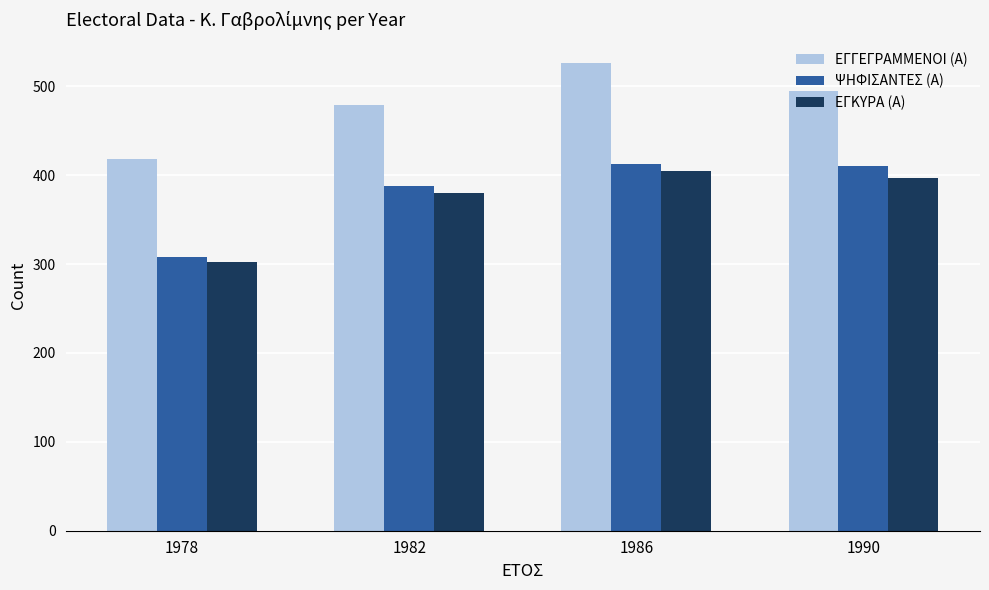

Rank the series by their maximum value, from lowest to highest.

ΕΓΚΥΡΑ (Α), ΨΗΦΙΣΑΝΤΕΣ (Α), ΕΓΓΕΓΡΑΜΜΕΝΟΙ (Α)